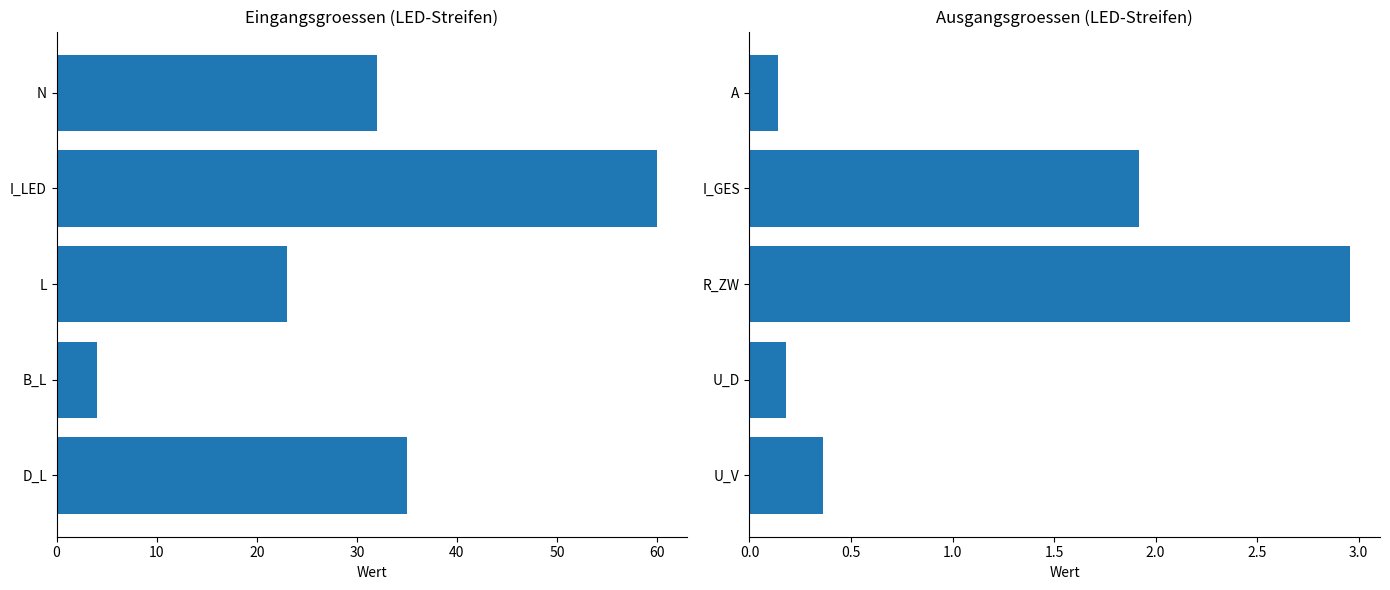

Which series changed the most between 20 and 40?

Eingangsgroessen